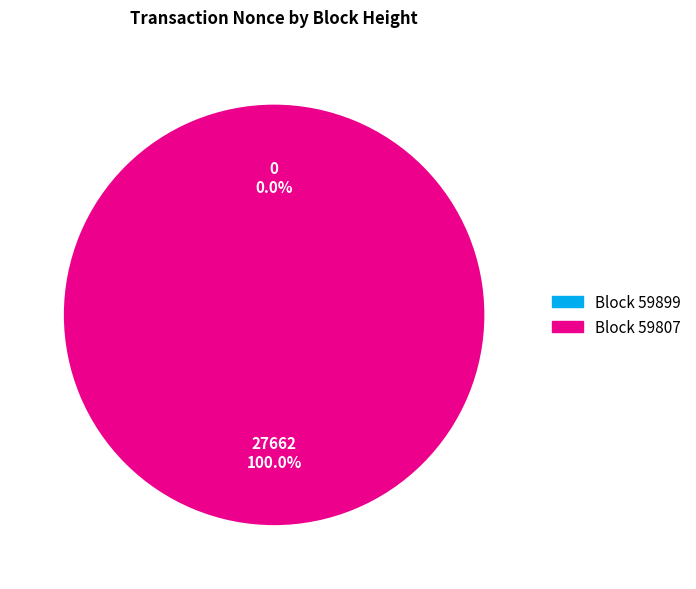

What is the change in value from 59899 to 59807?

+27662